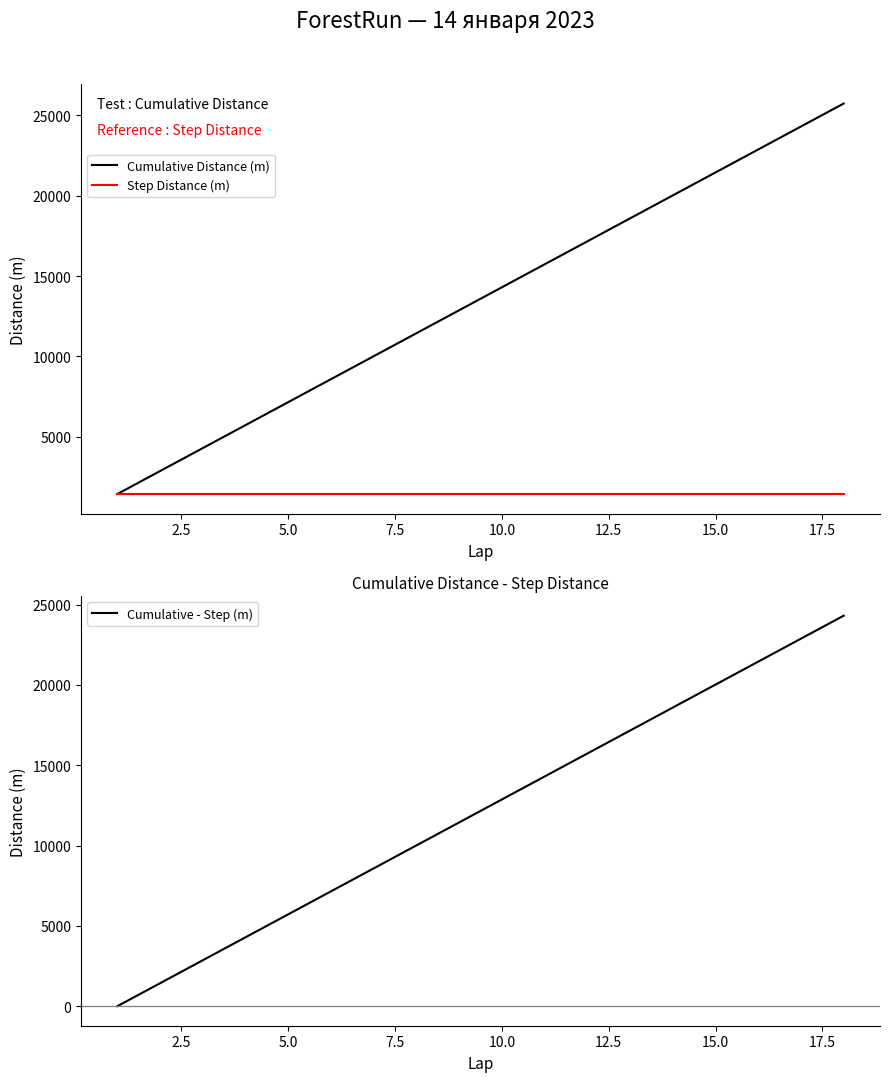

True or false: Cumulative - Step (m) and Cumulative Distance (m) intersect in this chart.

False